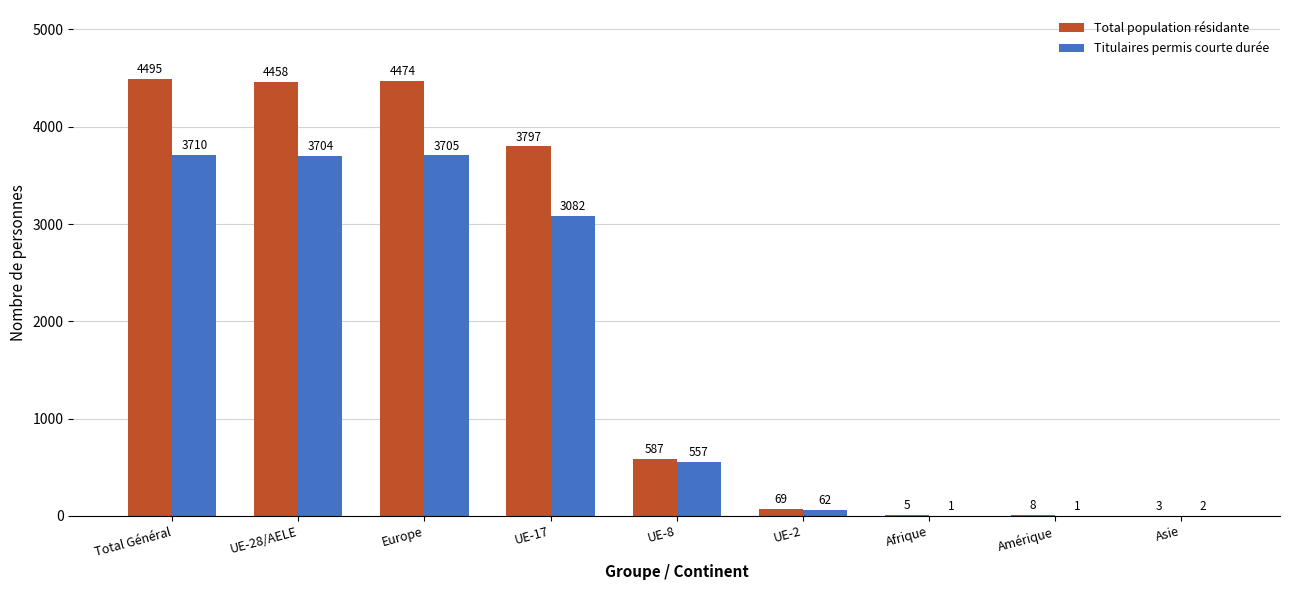

Does the chart contain stacked bars?

No